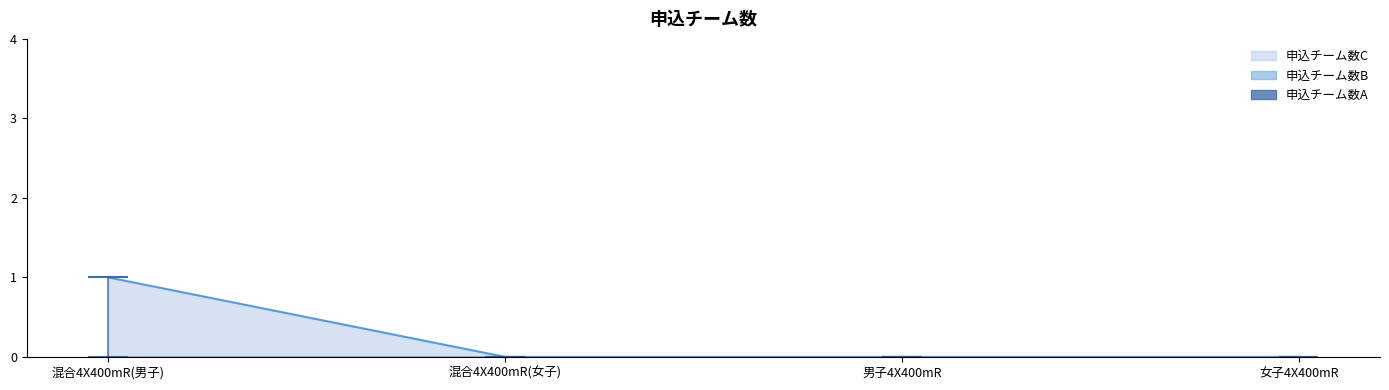

The 申込チーム数C series shows 2 at 混合4X400mR(男子). True or false?

False